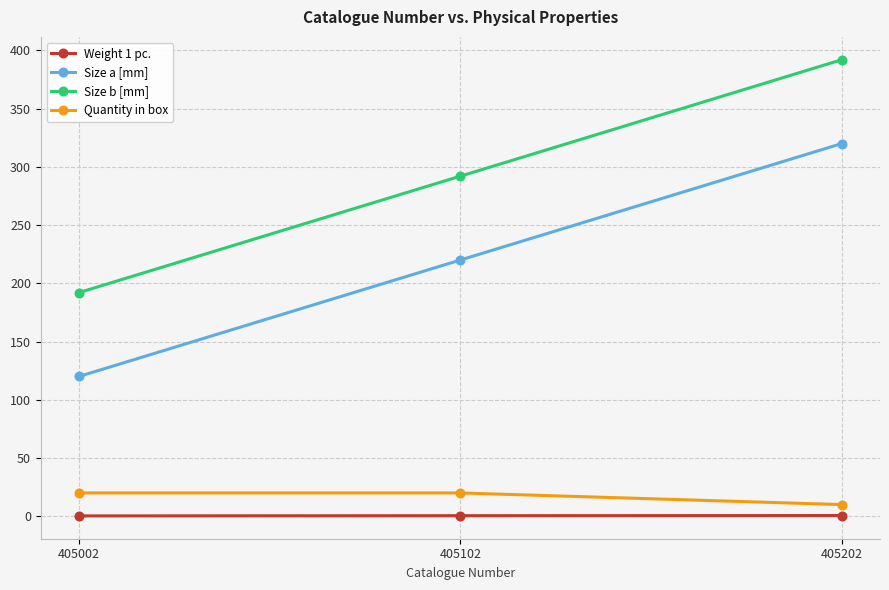

At which category is the sum across all series the highest?

405202